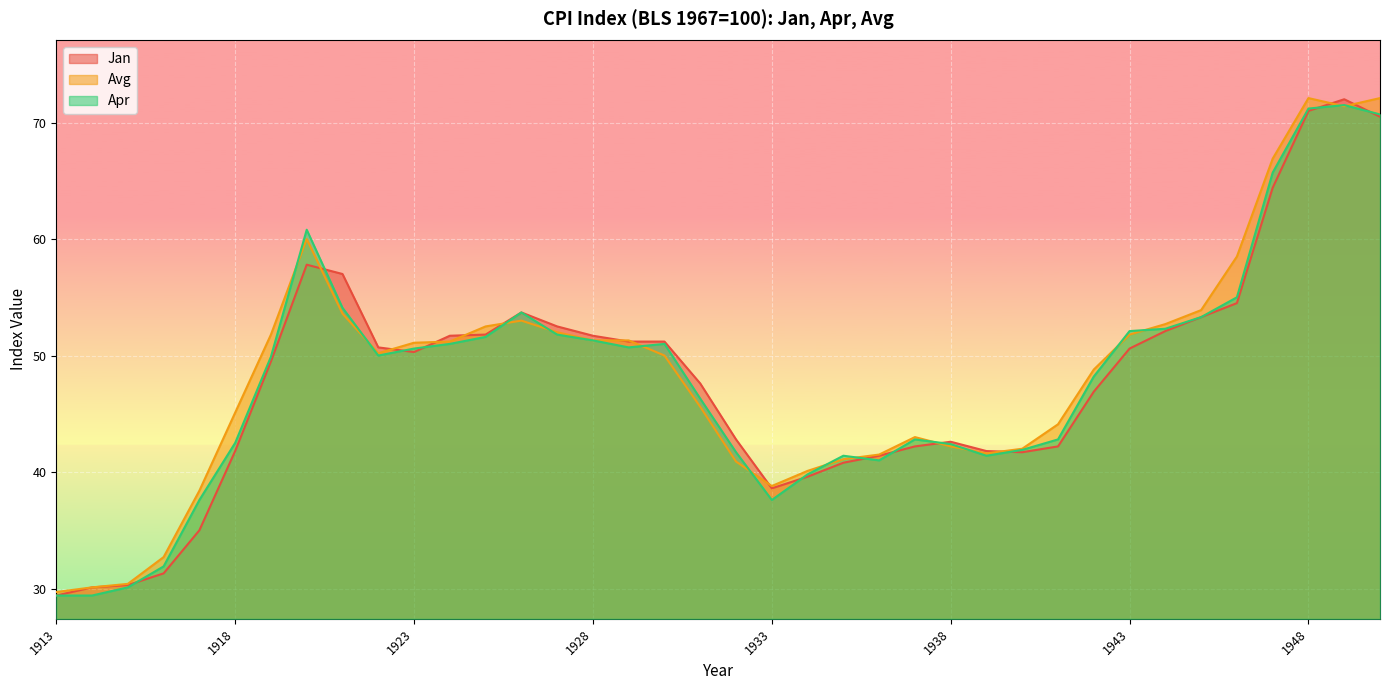

Reading left to right, list all the values displayed in this chart.

Jan: 29.4	30.1	30.3	31.3	35.0	41.8	49.5	57.8	57.0	50.7	50.3	51.7	51.8	53.7	52.5	51.7	51.2	51.2	47.6	42.8	38.6	39.6	40.8	41.4	42.2	42.6	41.8	41.7	42.2	46.9	50.6	52.1	53.3	54.5	64.4	71.0	72.0	70.5
Avg: 29.7	30.1	30.4	32.7	38.4	45.1	51.8	60.0	53.6	50.2	51.1	51.2	52.5	53.0	52.0	51.3	51.3	50.0	45.6	40.9	38.8	40.1	41.1	41.5	43.0	42.2	41.6	42.0	44.1	48.8	51.8	52.7	53.9	58.5	66.9	72.1	71.4	72.1
Apr: 29.4	29.4	30.1	31.9	37.6	42.5	49.9	60.8	54.1	50.0	50.6	51.0	51.6	53.7	51.8	51.3	50.7	51.0	46.3	41.7	37.6	39.8	41.4	41.0	42.8	42.4	41.4	41.9	42.8	48.2	52.1	52.3	53.3	55.0	65.7	71.2	71.5	70.7